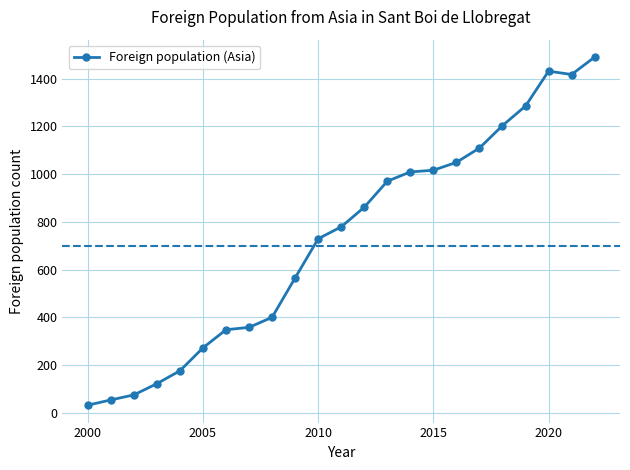

True or false: there are more than 0 points higher than both neighbors.

True